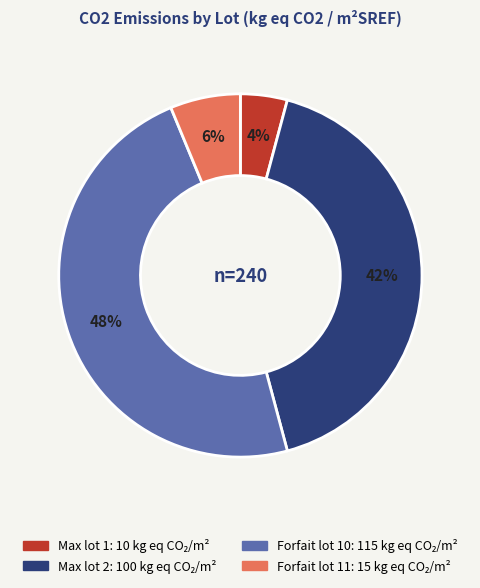

Does any single category account for the majority?

No